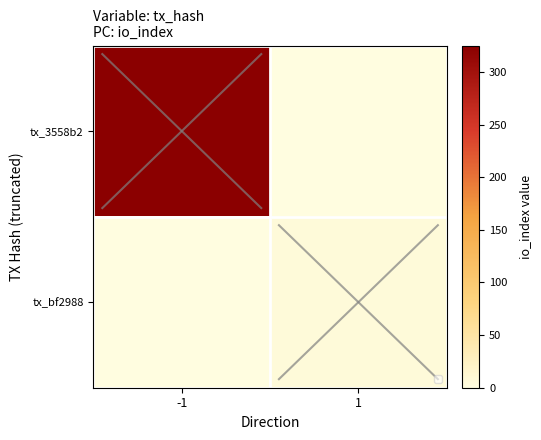

True or false: tx_3558b2 has a value of 0 at 1.

True